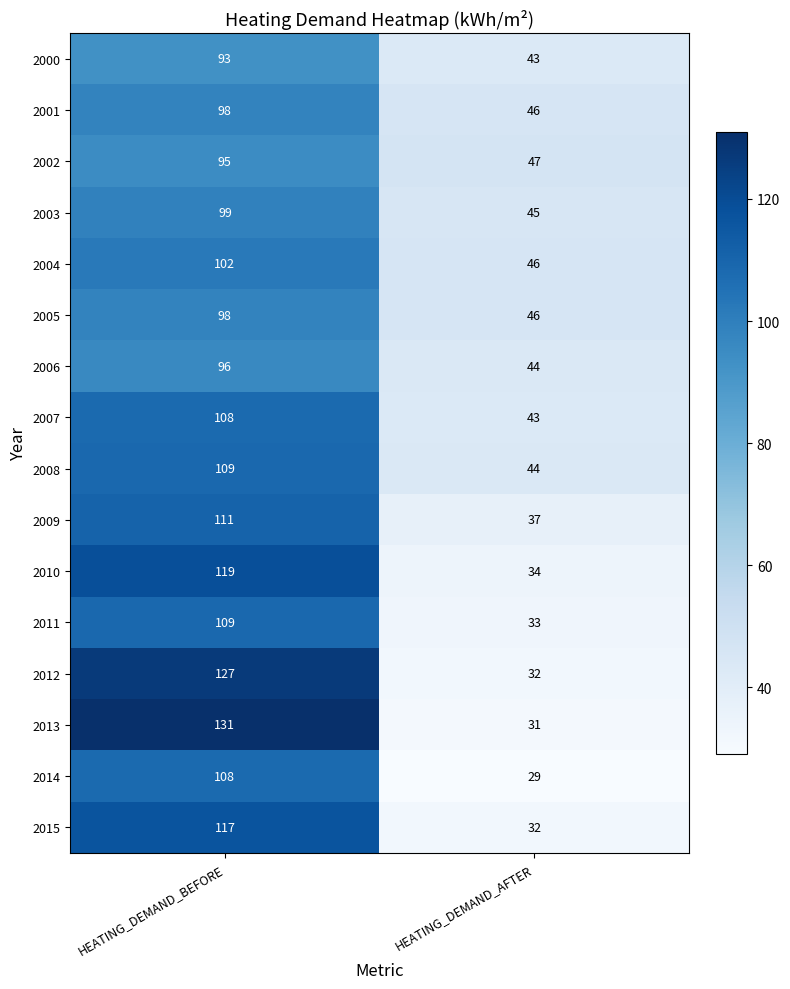

The 2014 series shows 108 at HEATING_DEMAND_BEFORE. True or false?

True